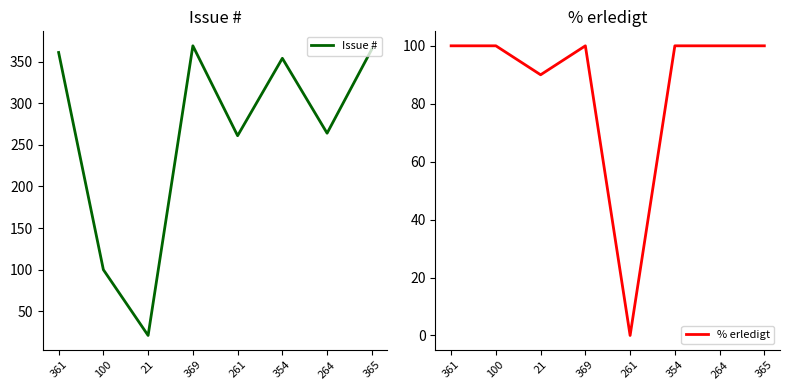

At which category does Issue # reach its first local peak?

369